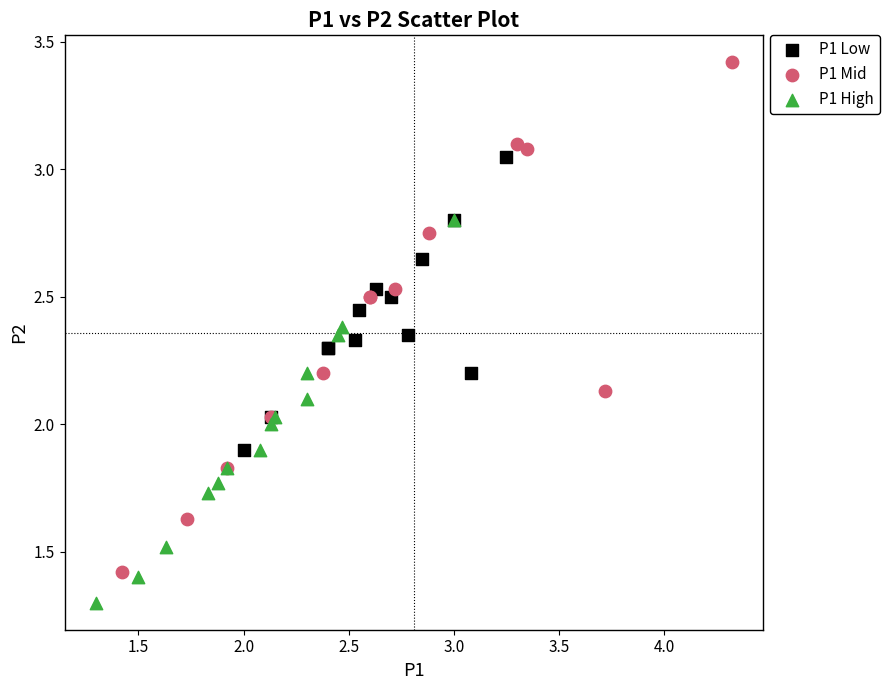

Which series reaches the maximum Y coordinate?

P1 Mid